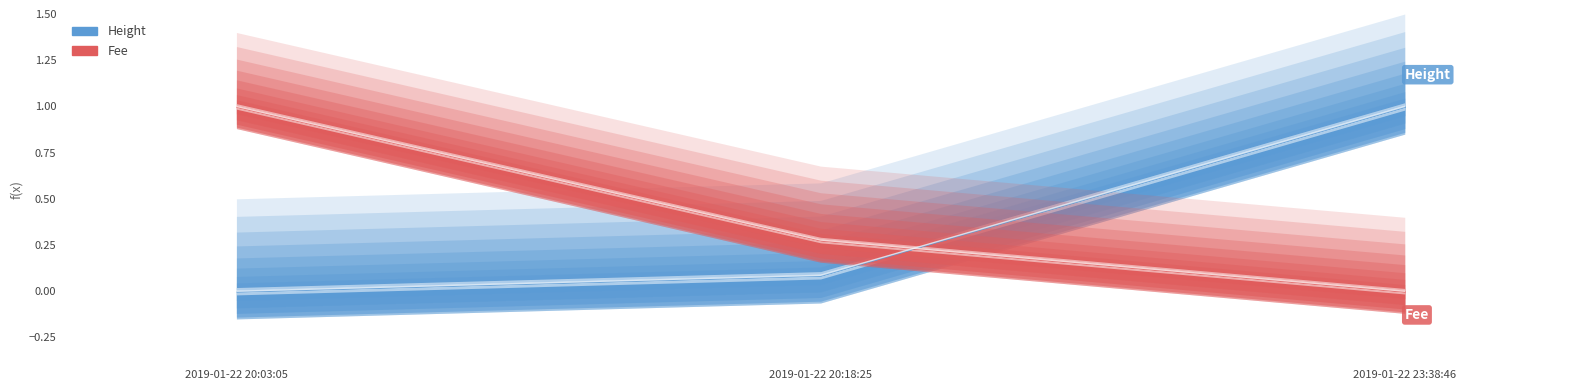

Which category has the lowest value in the Fee series?

2019-01-22 23:38:46